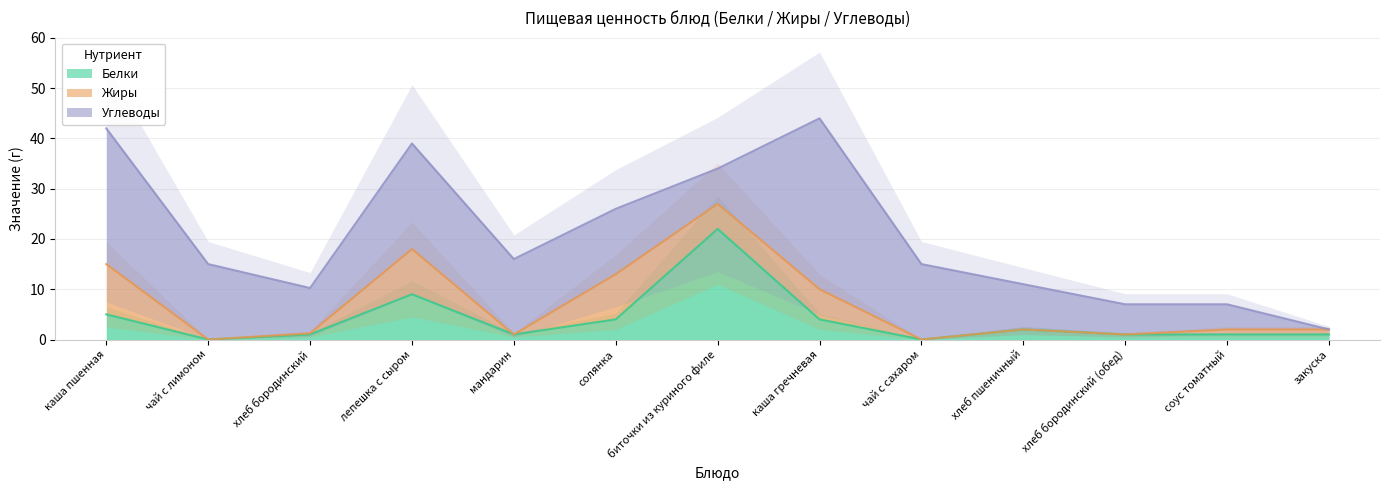

Does the chart display data point markers on the line(s)?

No